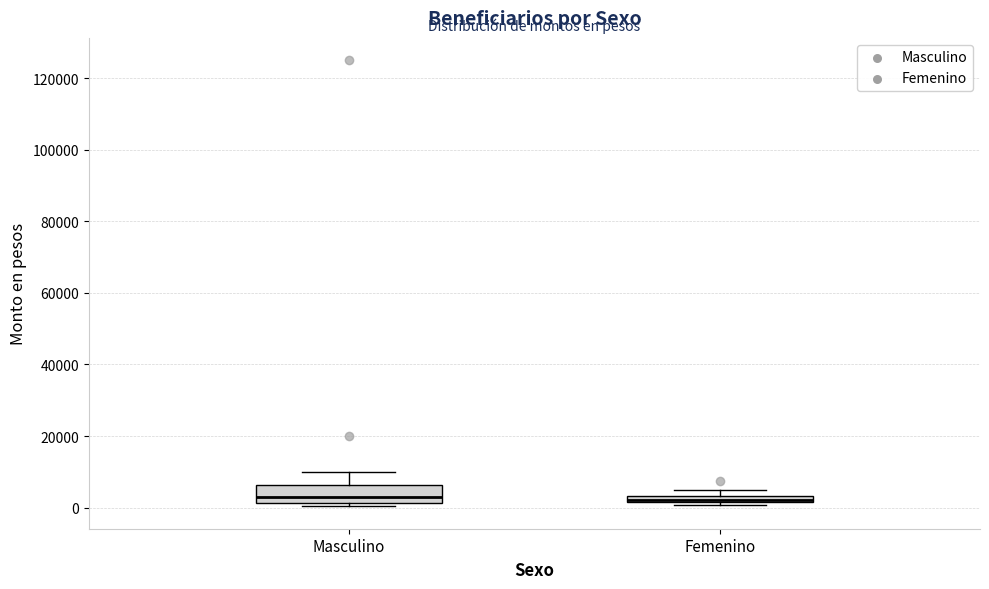

Where is the lower edge of the box for Femenino on the y-axis? The values are not printed on the chart, so give them approximately, as read against the axis.

2000